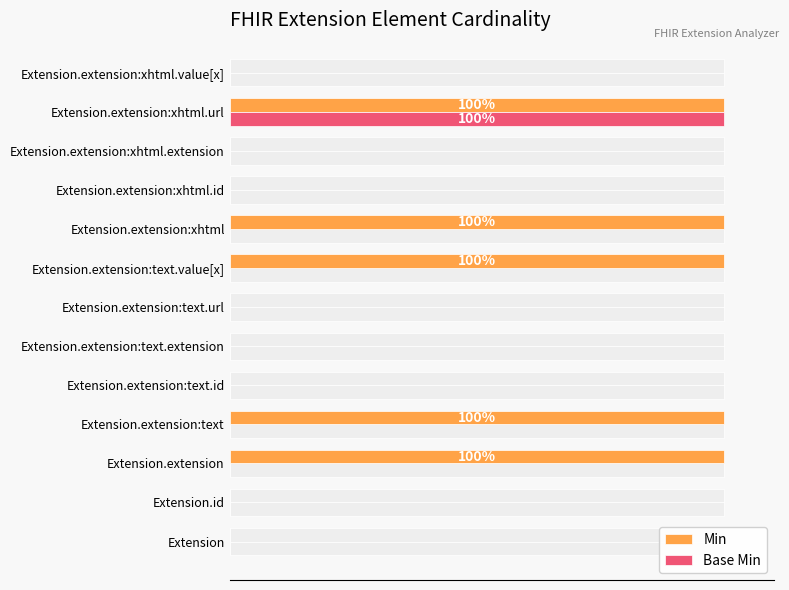

Is it true that Min equals 1 at Extension.extension:text.id?

False